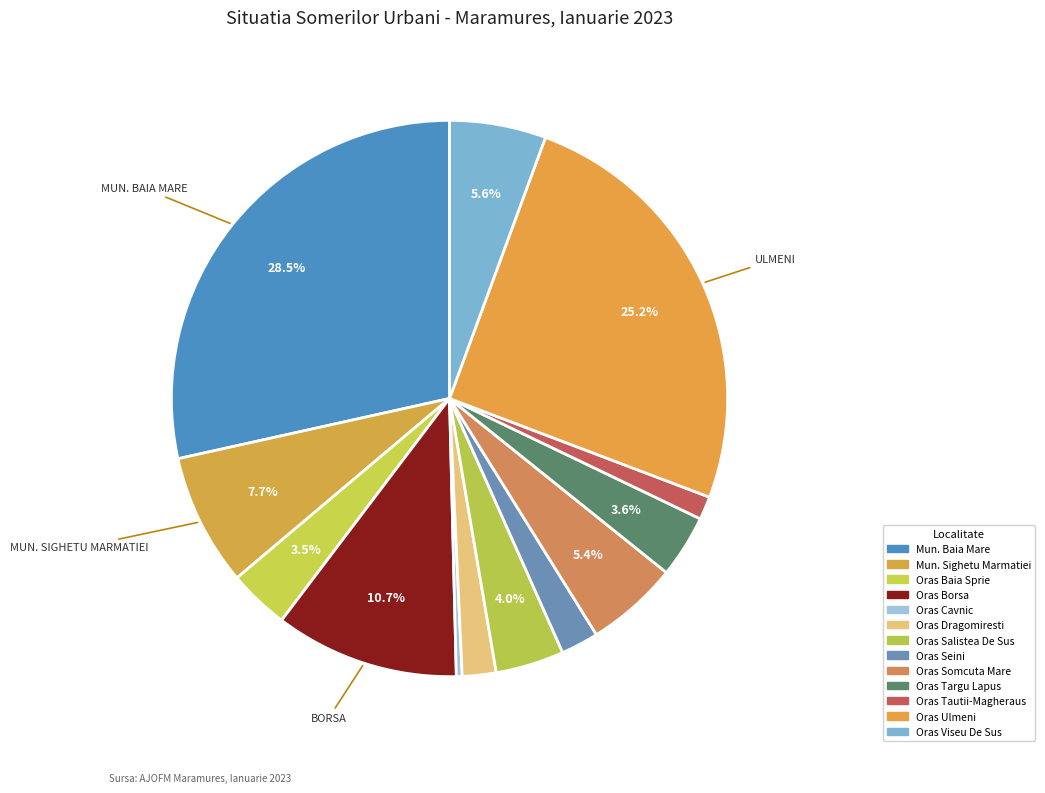

How many segments does this pie chart have?

13